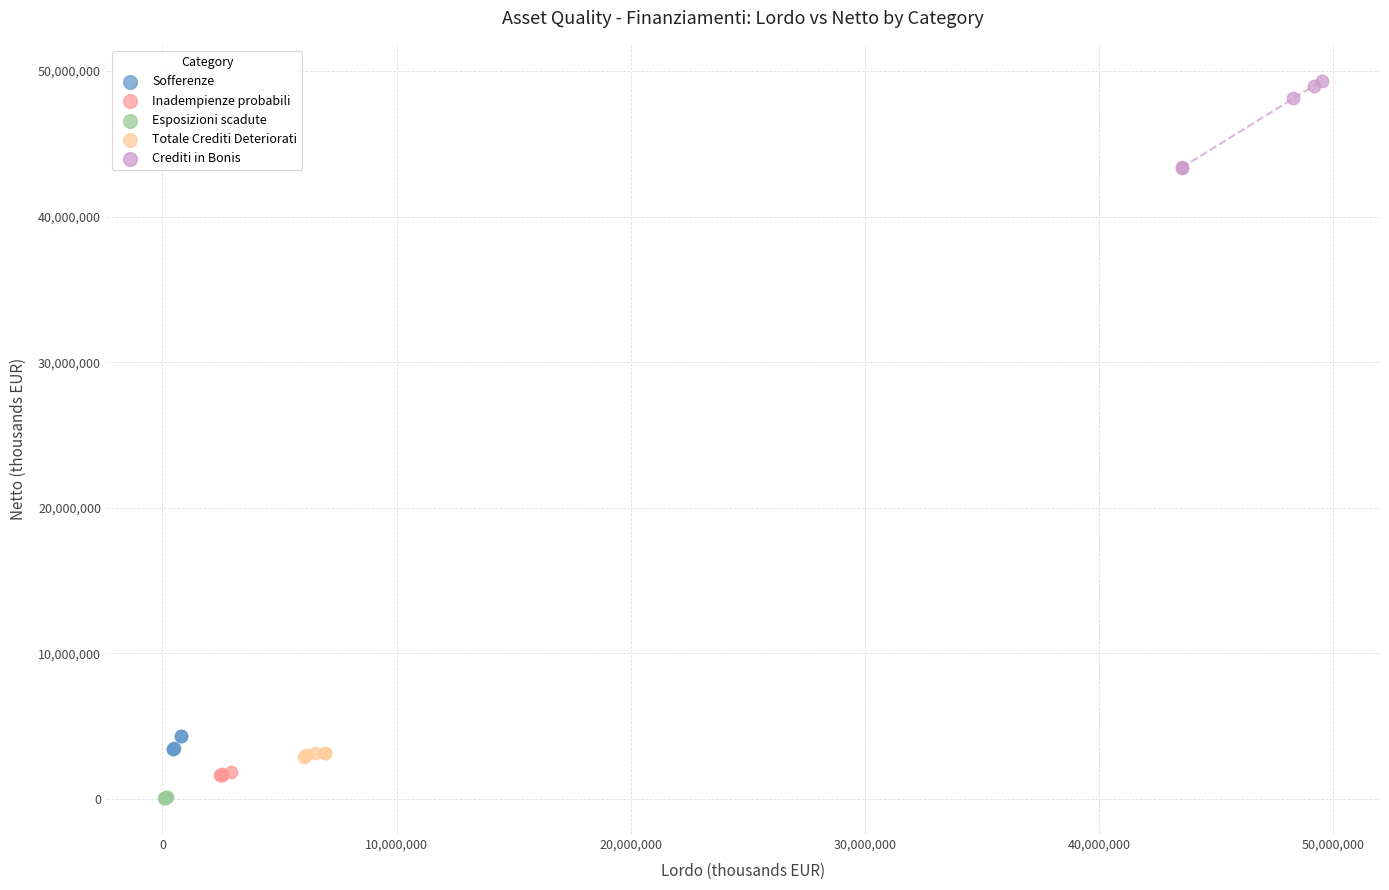

Which series has the widest spread of Y values?

Crediti in Bonis